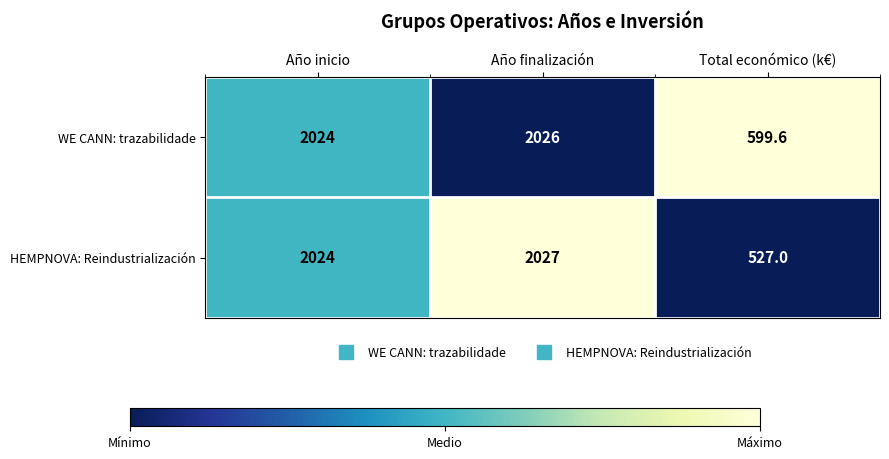

Is it true that HEMPNOVA: Reindustrialización equals 762.9 at Total económico (k€)?

False